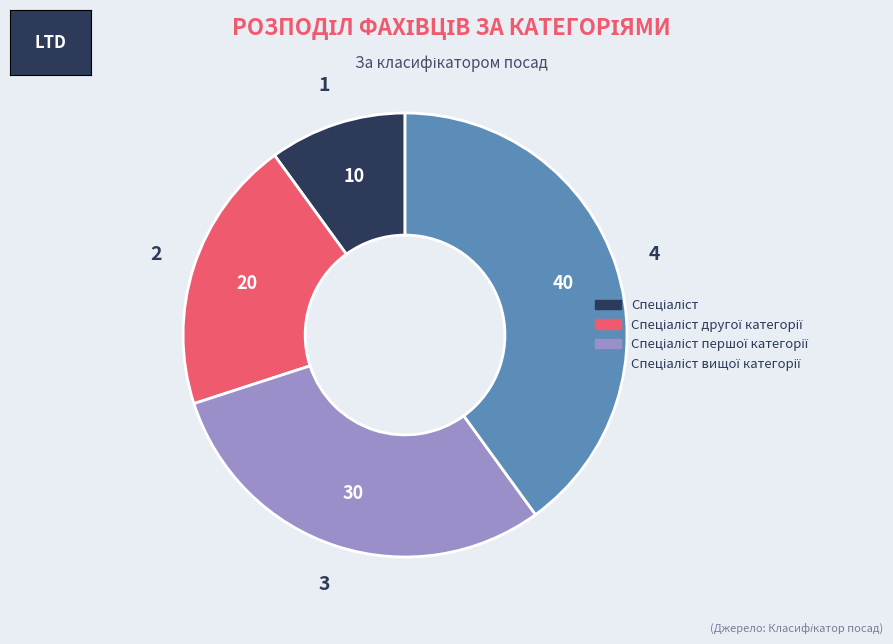

Does any single category account for the majority?

No